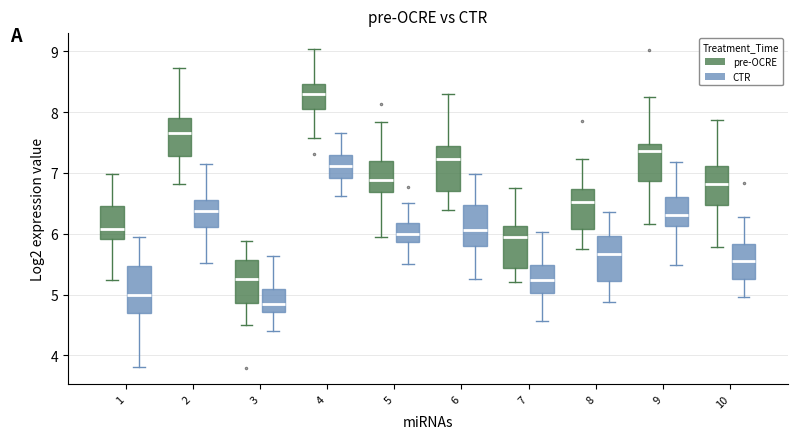

Which box has the lowest median line?

3 (CTR)